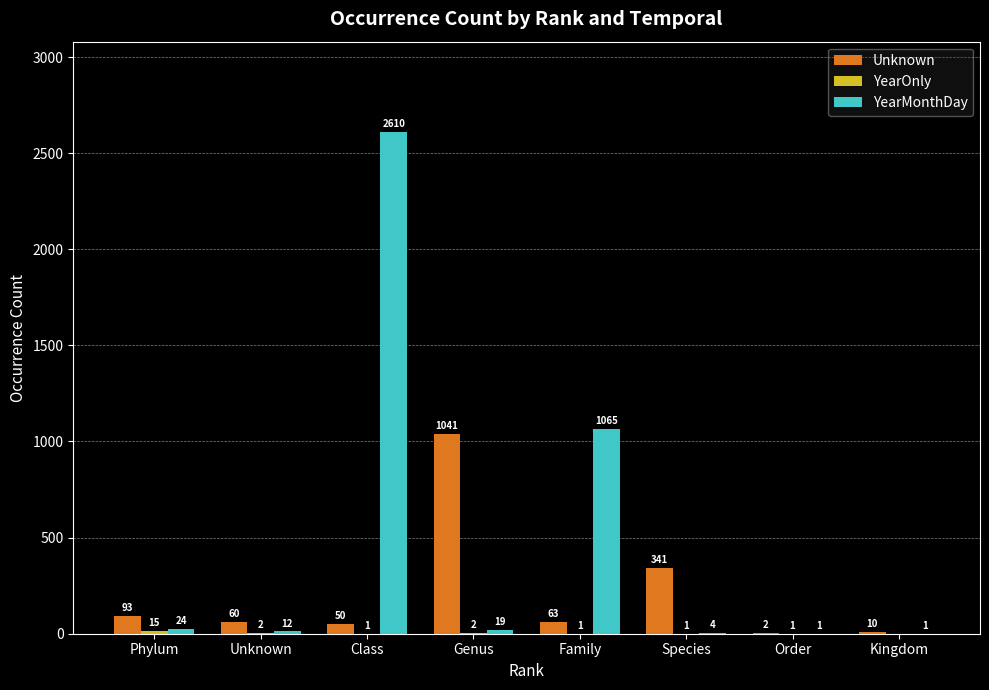

The value of YearMonthDay at Genus is 19. True or false?

True